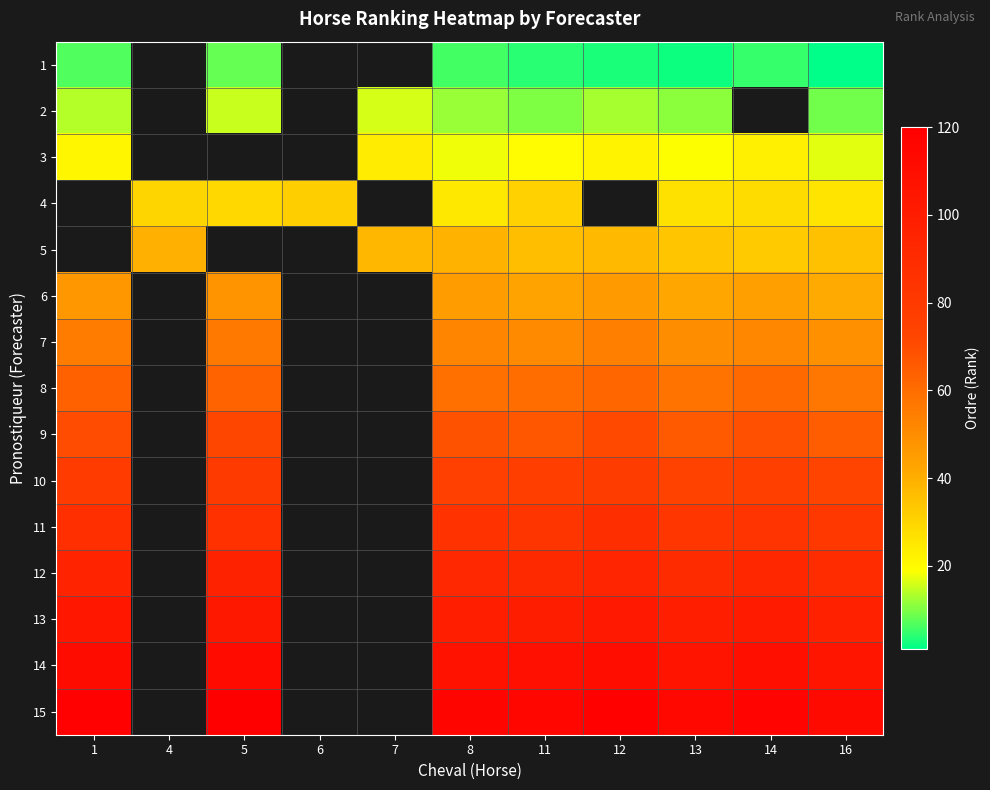

List the series in order of their peak value, lowest first.

1, 2, 3, 4, 5, 6, 7, 8, 9, 10, 11, 12, 13, 14, 15